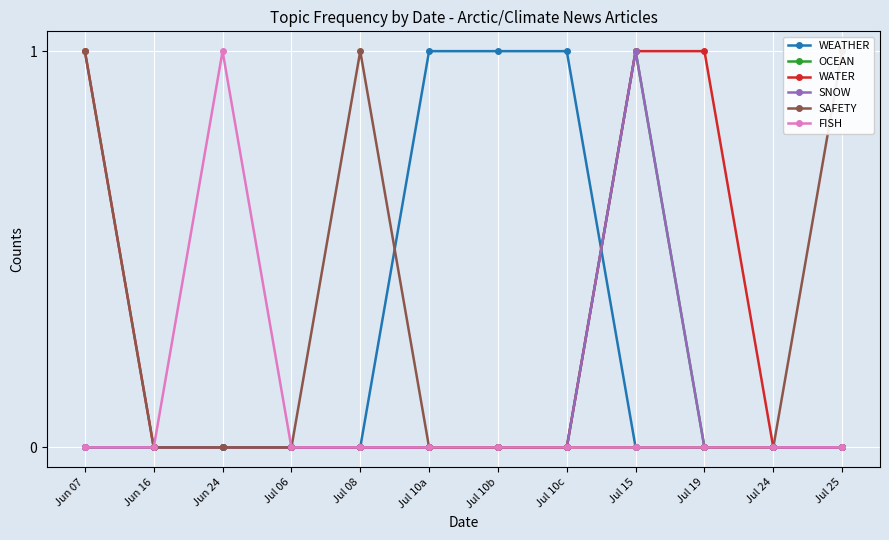

What position from the left is Jul 06?

4